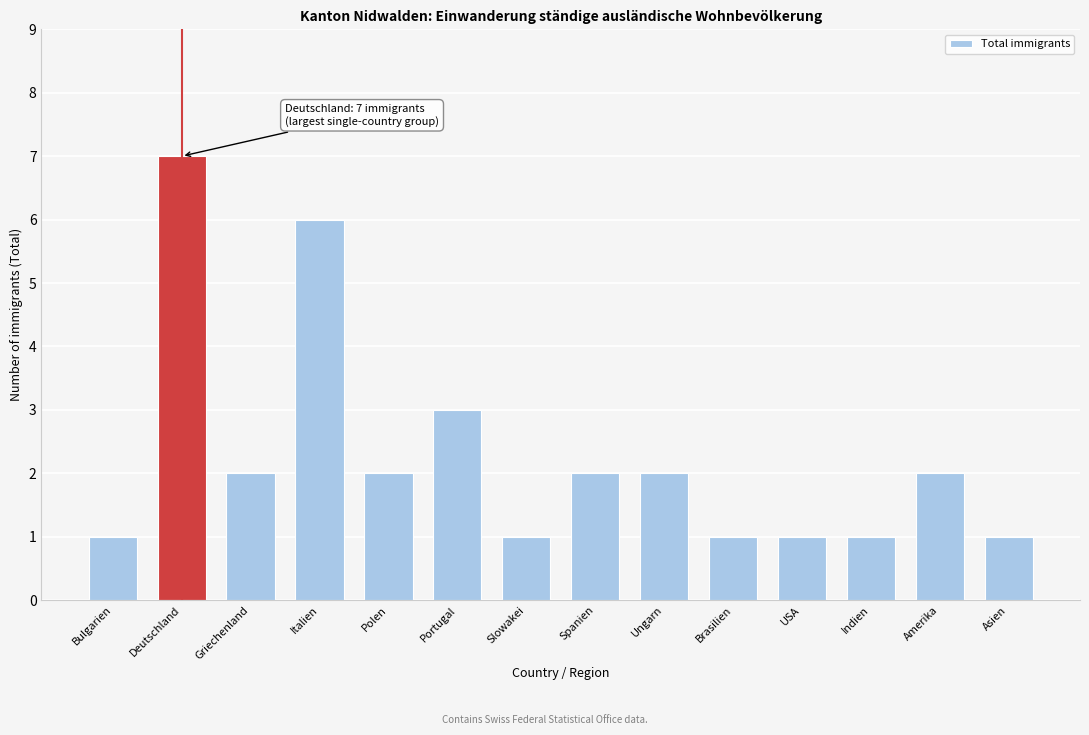

Reading left to right, what are all the values shown in this chart?

Bulgarien=1	Deutschland=7	Griechenland=2	Italien=6	Polen=2	Portugal=3	Slowakei=1	Spanien=2	Ungarn=2	Brasilien=1	USA=1	Indien=1	Amerika=2	Asien=1